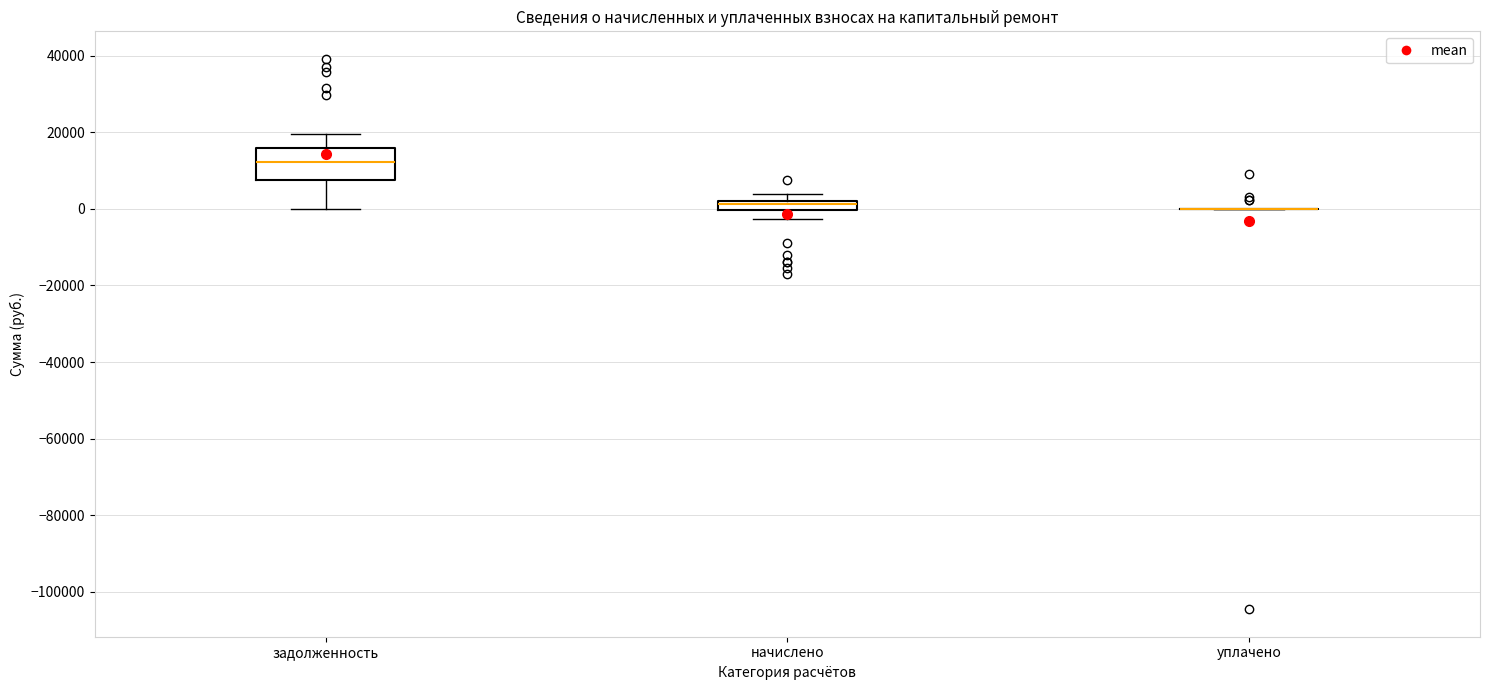

Where does the lower whisker of the box for задолженность end on the y-axis? The values are not printed on the chart, so give them approximately, as read against the axis.

0